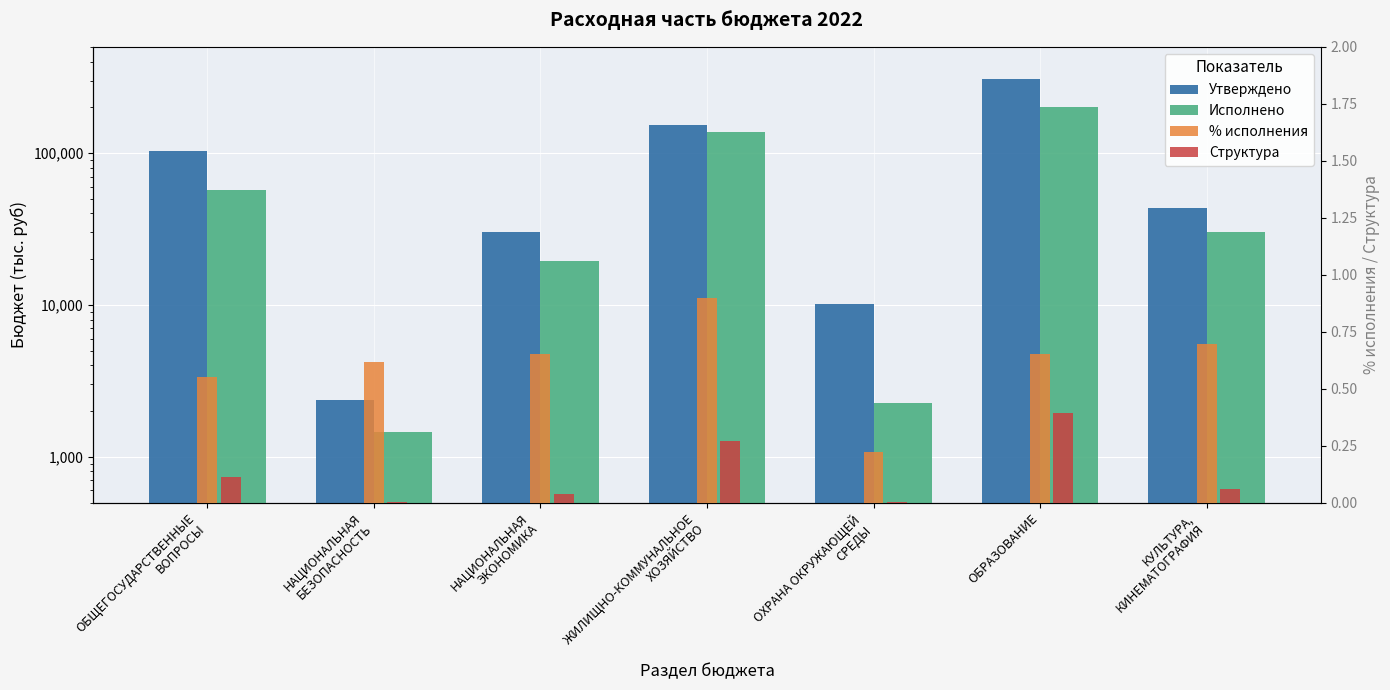

True or false: Исполнено has a value of 2270.5 at НАЦИОНАЛЬНАЯ
БЕЗОПАСНОСТЬ.

False